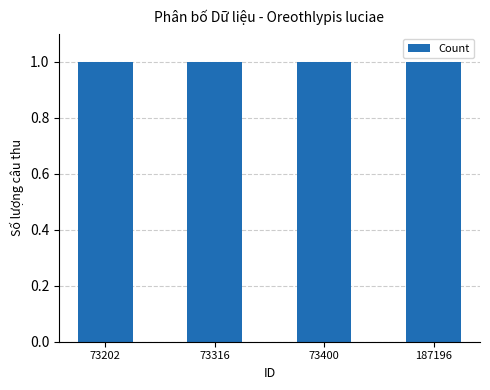

Count the number of categories in the chart.

4